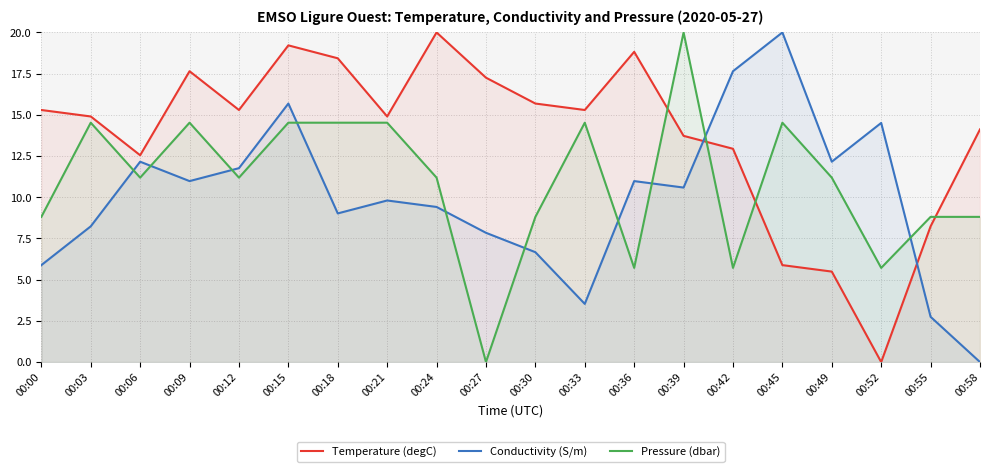

What is the difference between the maximum and second lowest values in the Conductivity (S/m) series?

17.3